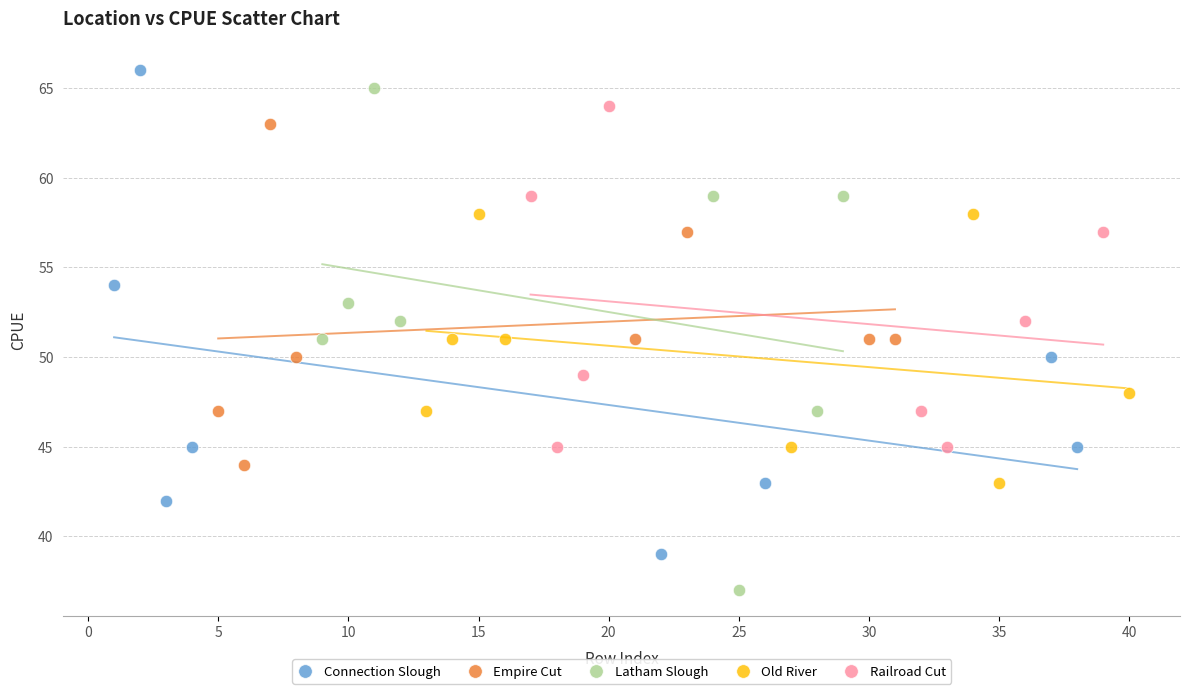

Which series contains the lowest Y value?

Latham Slough